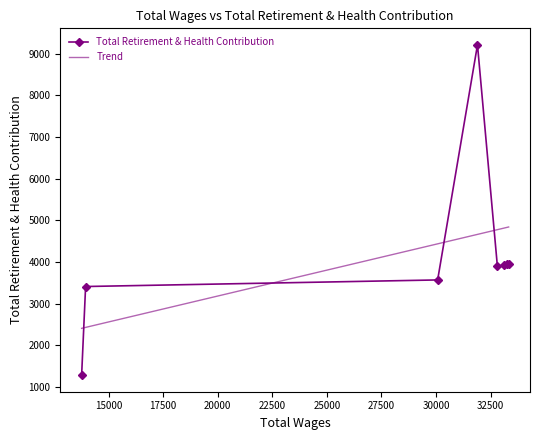

After their last crossing, which series has the higher values: Trend or Total Retirement & Health Contribution?

Trend